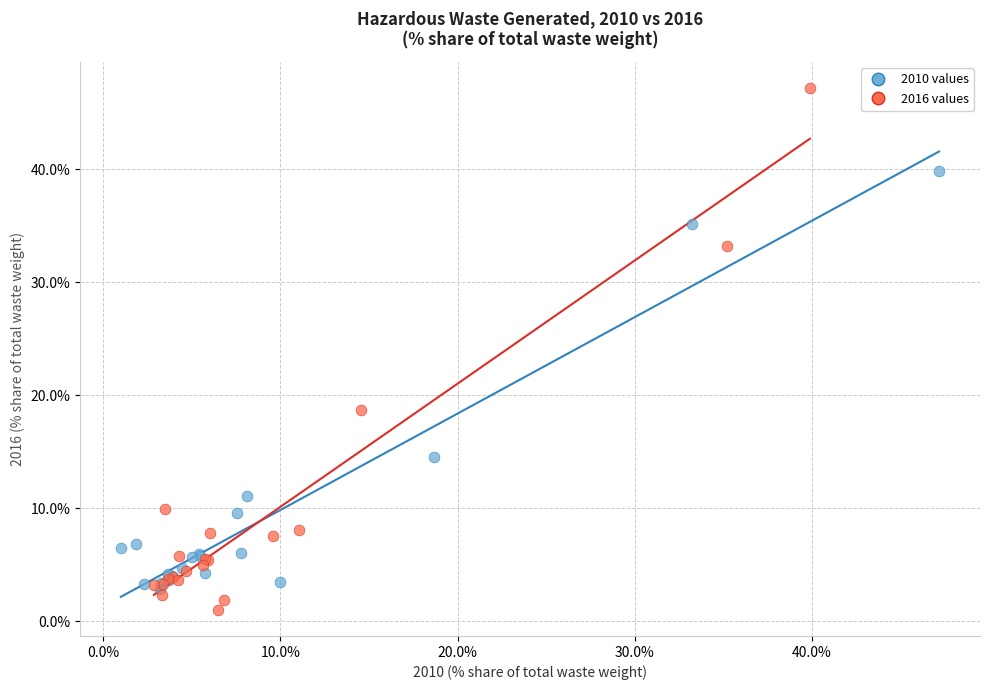

Which series has the largest Y range (max minus min)?

2016 values